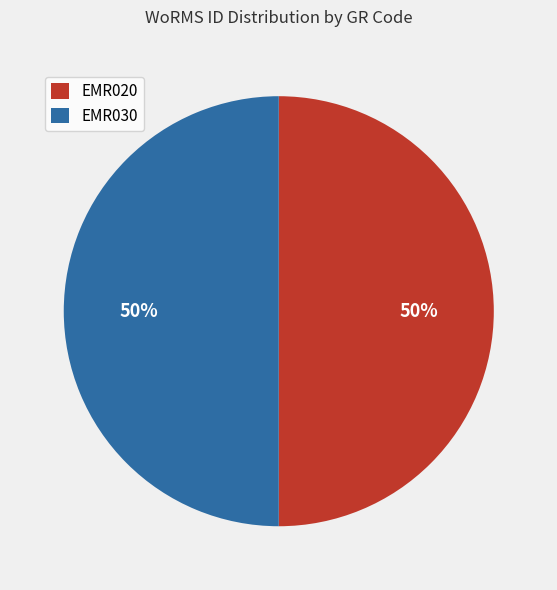

The EMR020 slice represents 37% of the pie. True or false?

False